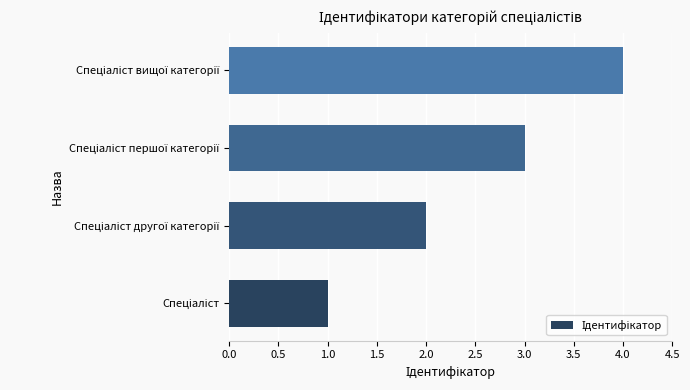

What is the sum of all values?

10